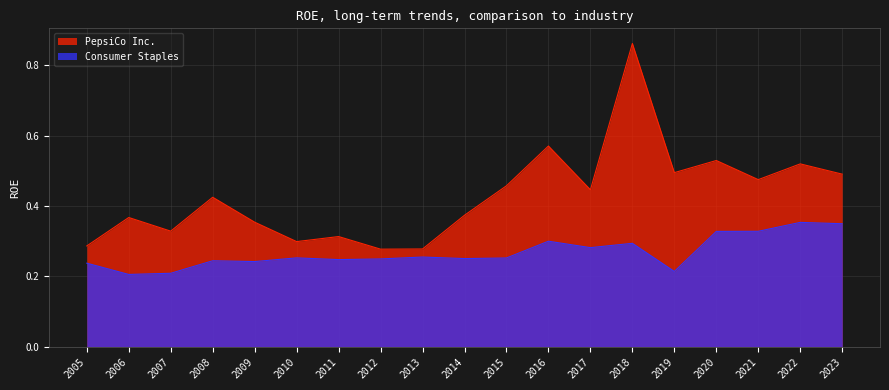

Reading right to left, extract all data points from this chart.

PepsiCo Inc.: 2005=0.3	2006=0.4	2007=0.3	2008=0.4	2009=0.4	2010=0.3	2011=0.3	2012=0.3	2013=0.3	2014=0.4	2015=0.5	2016=0.6	2017=0.4	2018=0.9	2019=0.5	2020=0.5	2021=0.5	2022=0.5	2023=0.5
Consumer Staples: 2005=0.2	2006=0.2	2007=0.2	2008=0.2	2009=0.2	2010=0.3	2011=0.2	2012=0.2	2013=0.3	2014=0.3	2015=0.3	2016=0.3	2017=0.3	2018=0.3	2019=0.2	2020=0.3	2021=0.3	2022=0.4	2023=0.3